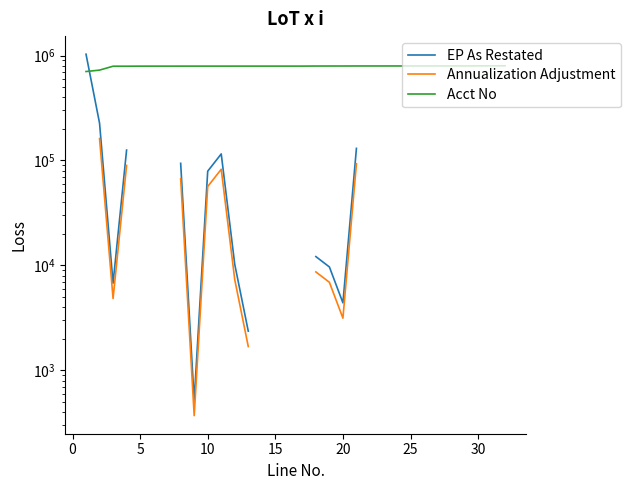

The value of Acct No at 25 is 1376488.1. True or false?

False